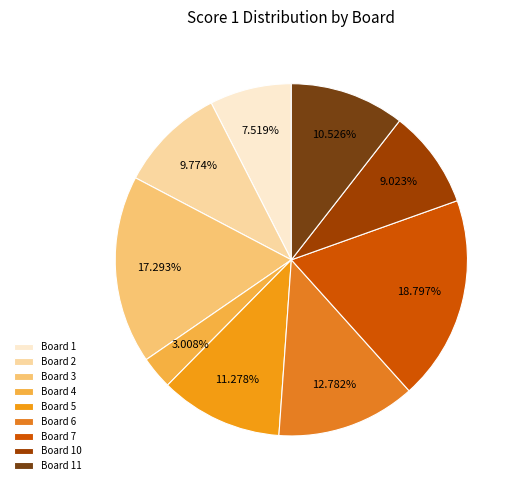

How many slices are in this pie chart?

9